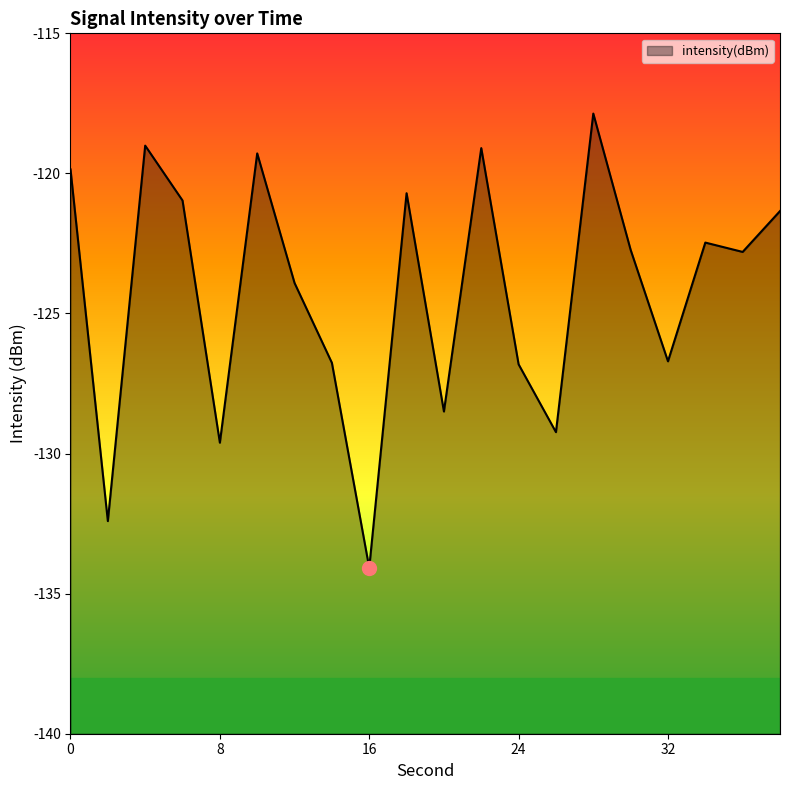

What is the minimum value shown in the chart?

-134.1